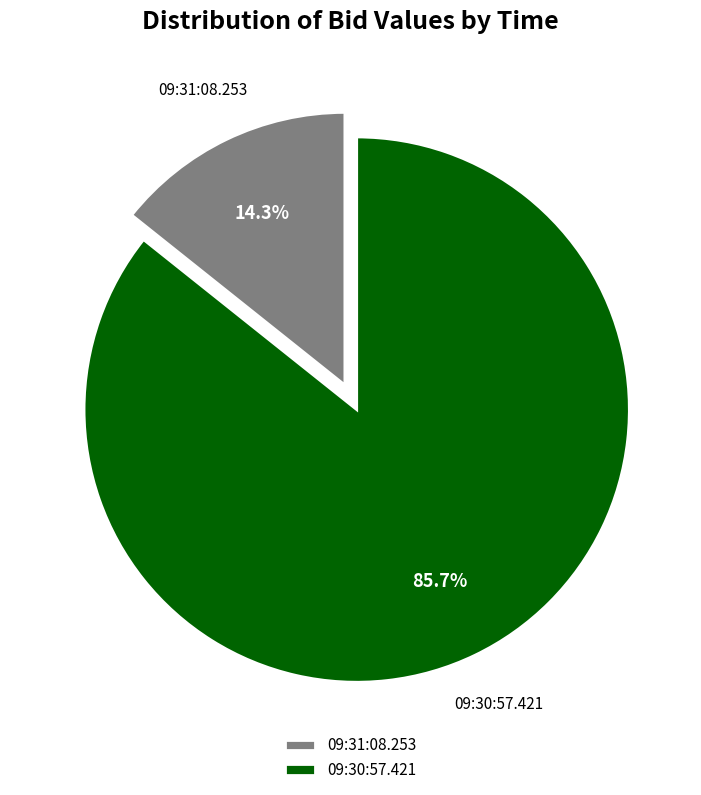

Which category accounts for the majority?

09:30:57.421